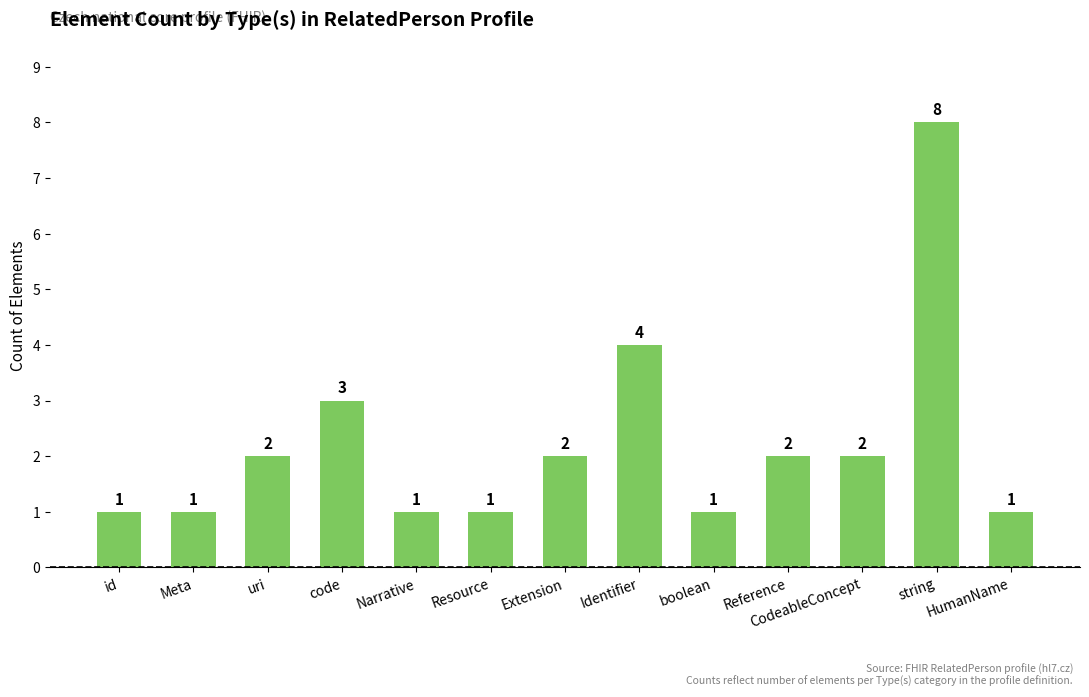

Reading left to right, transcribe all the data shown in this chart.

1	1	2	3	1	1	2	4	1	2	2	8	1